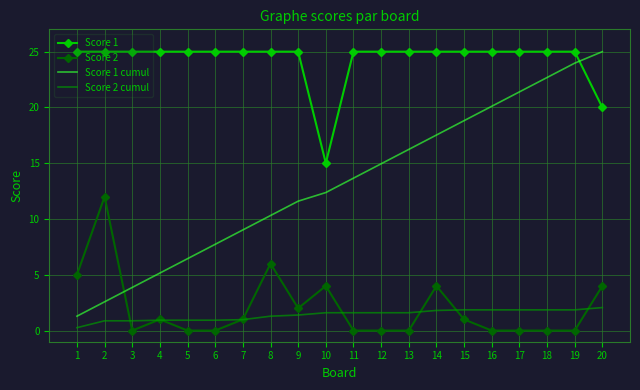

What is the maximum value shown in the chart?

25.0